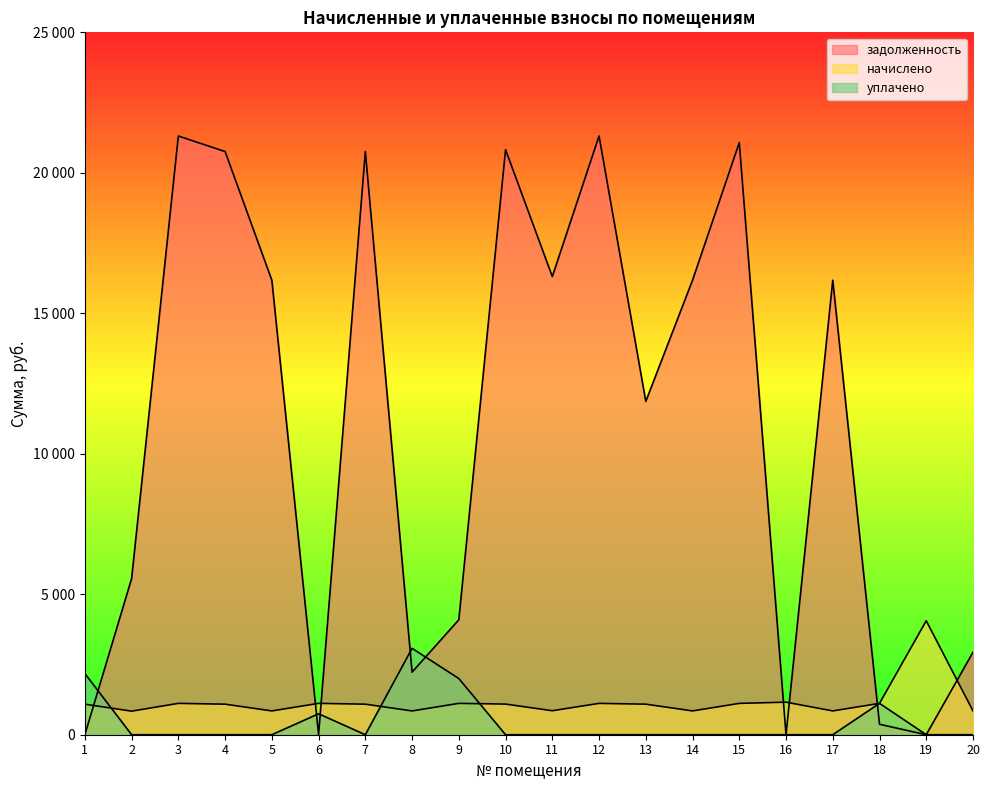

Where do начислено and уплачено first cross each other?

1 and 2